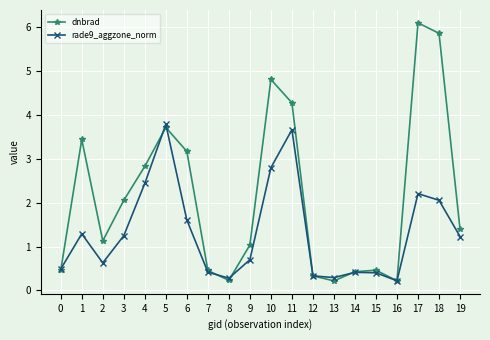

What is the value of the dnbrad point at the 12th from the left?

4.3